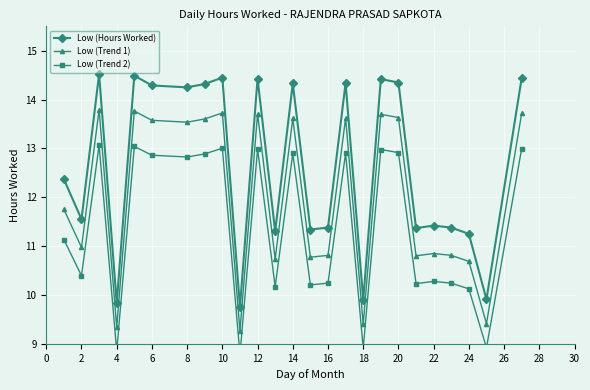

What are all the series names shown in the legend?

Low (Hours Worked), Low (Trend 1), Low (Trend 2)